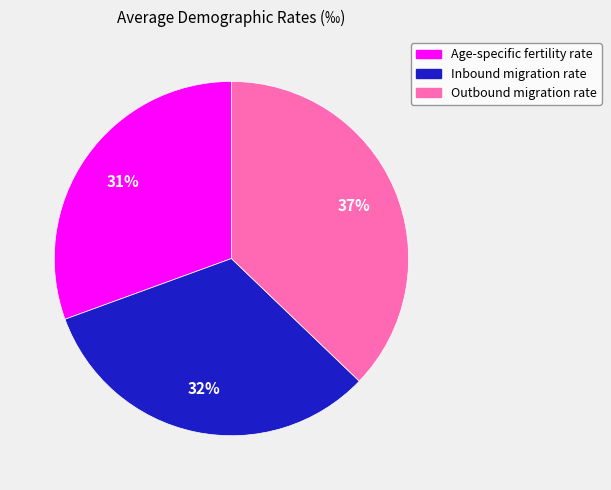

Do Age-specific fertility rate and Inbound migration rate together represent more than half of the pie?

Yes